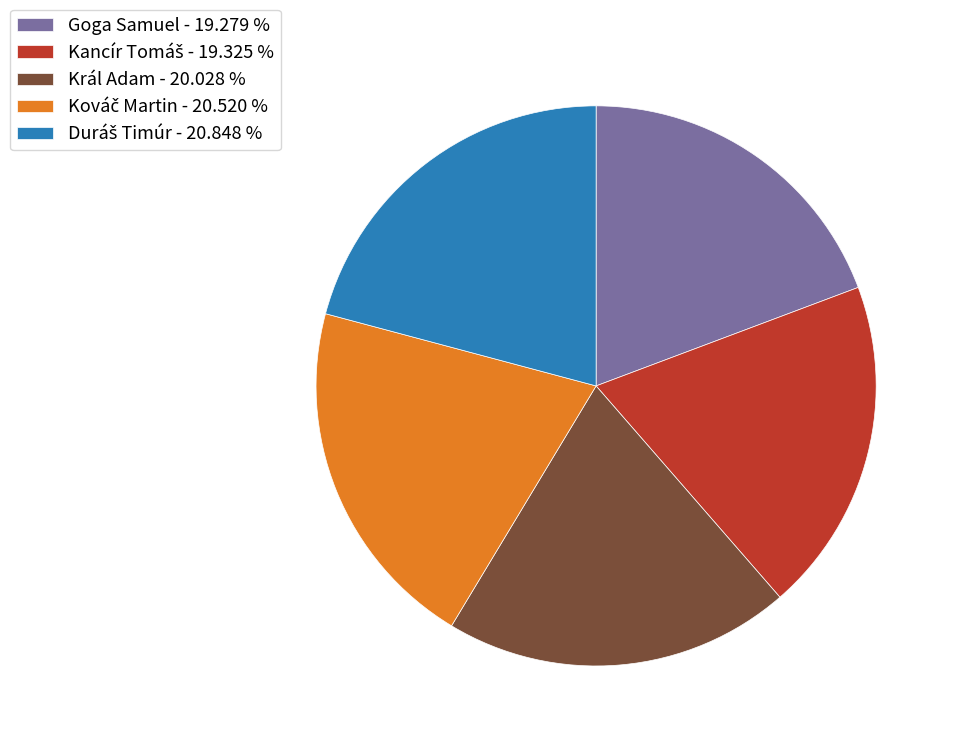

Does any single category account for the majority?

No